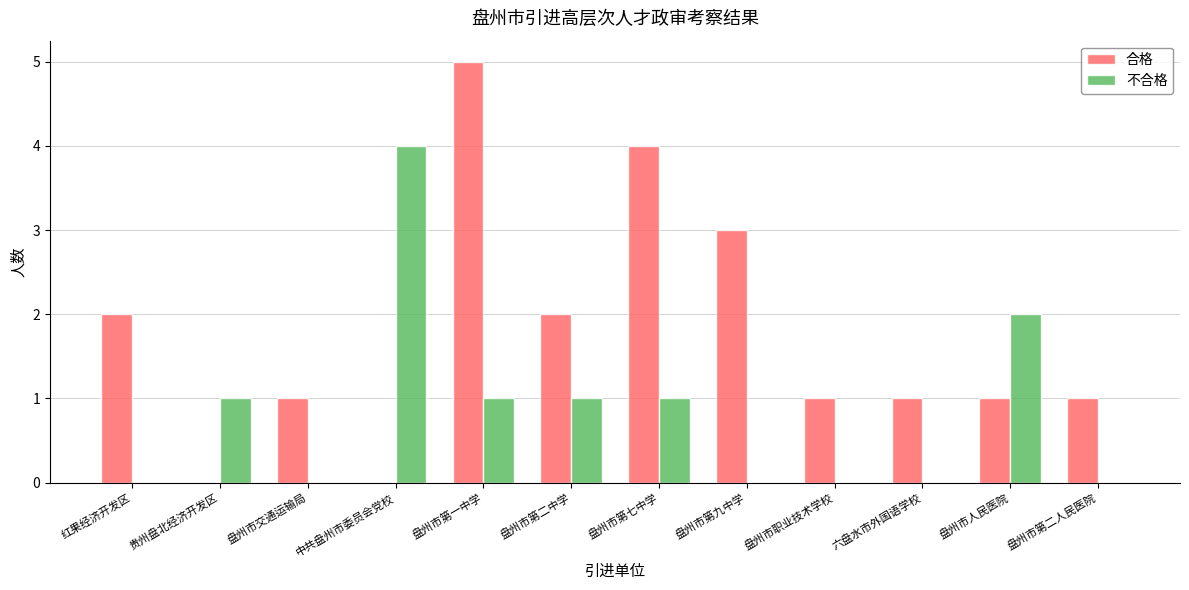

The value of 不合格 at 盘州市第九中学 is -2. True or false?

False